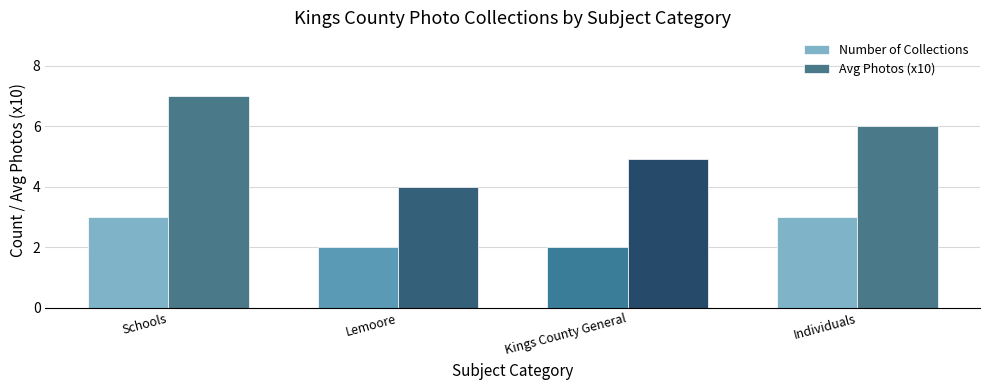

What is the difference between the second highest and second lowest values in the Avg Photos (x10) series?

1.1